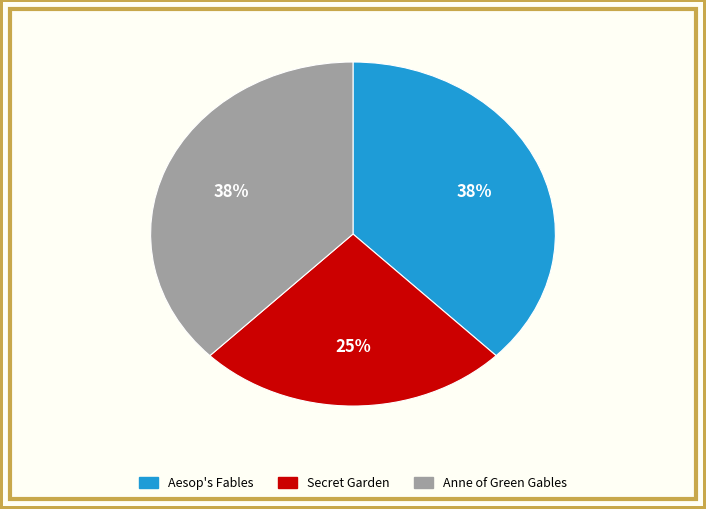

What is the smallest slice in the pie chart?

Secret Garden